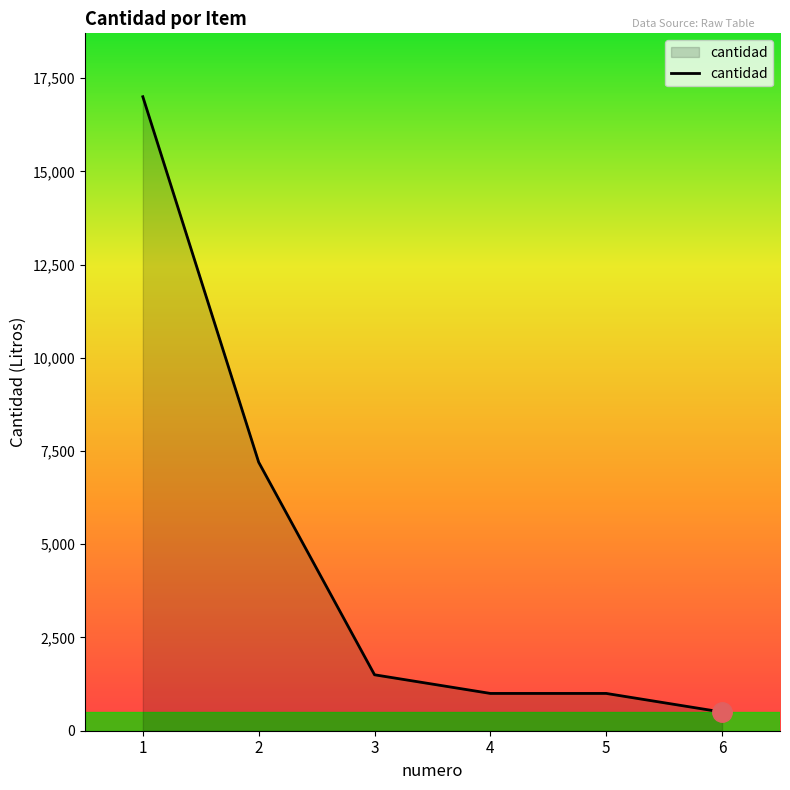

How many distinct data groups are displayed?

1